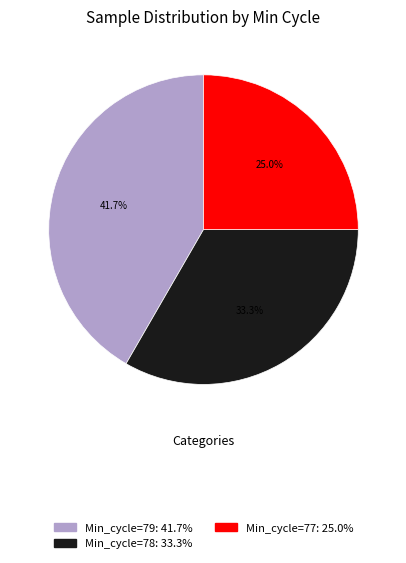

Is there a majority slice in this chart?

No